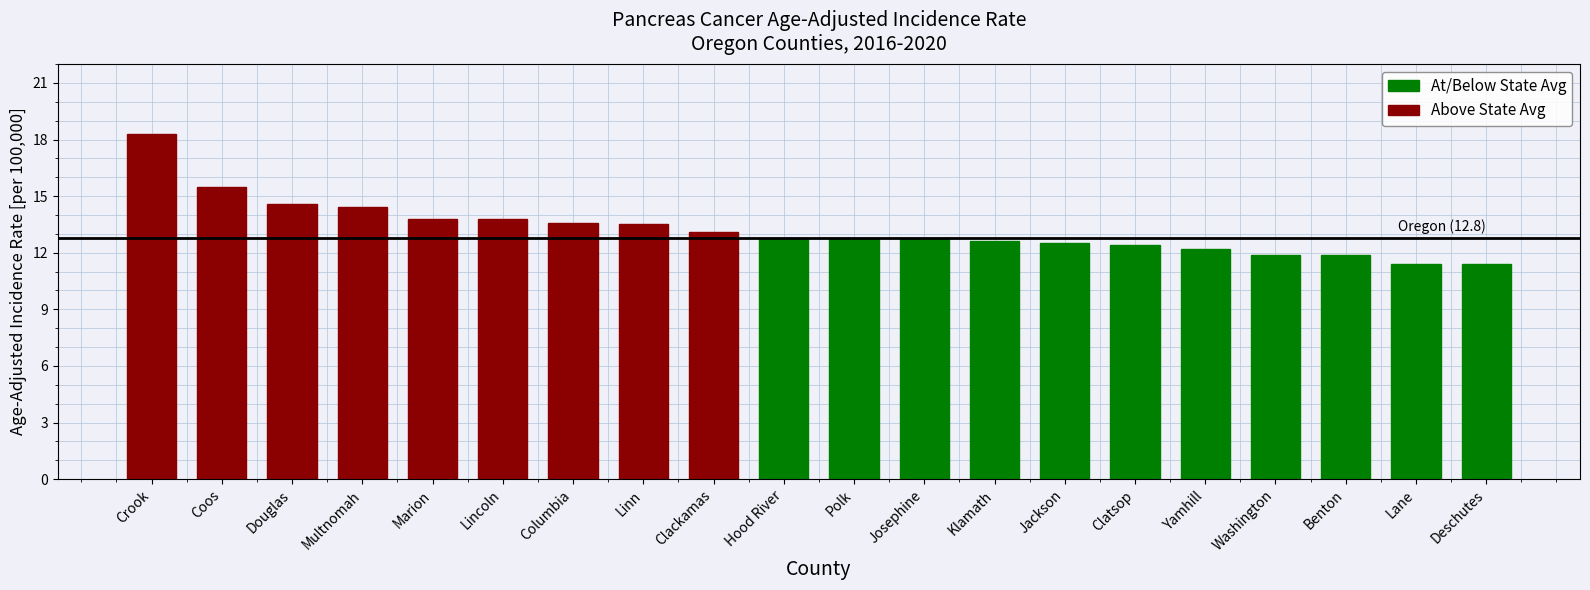

What is the minimum value shown in the chart?

11.4